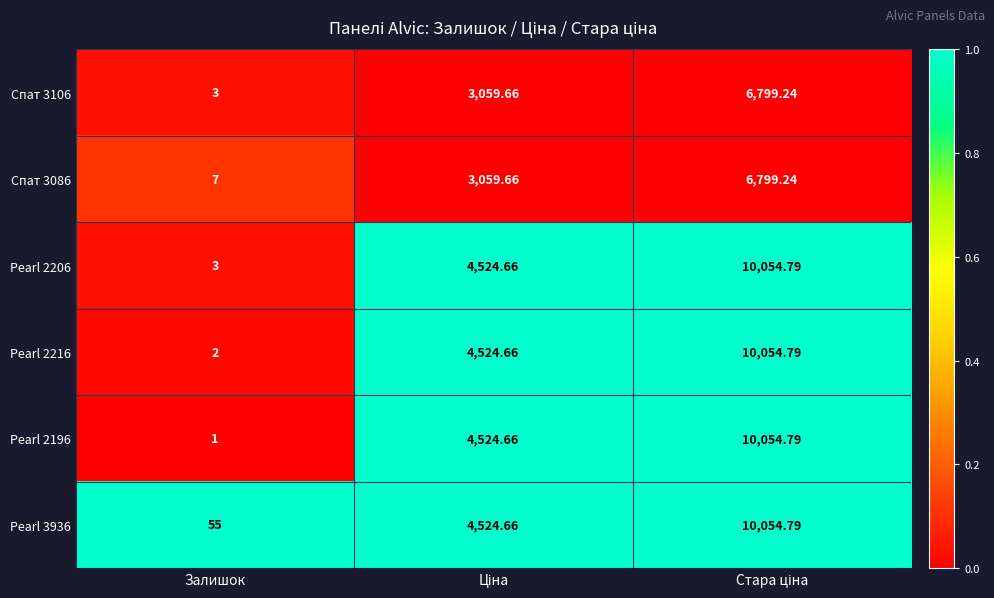

At which label does Pearl 2196 reach its minimum?

Залишок